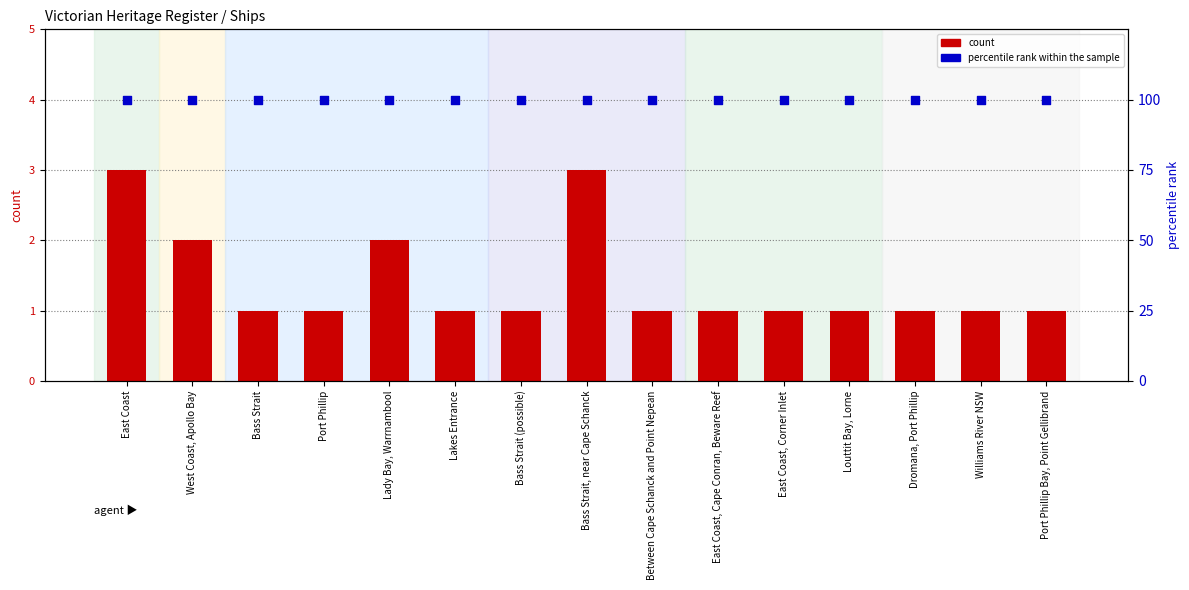

Which series has the largest total across all categories?

percentile rank within the sample